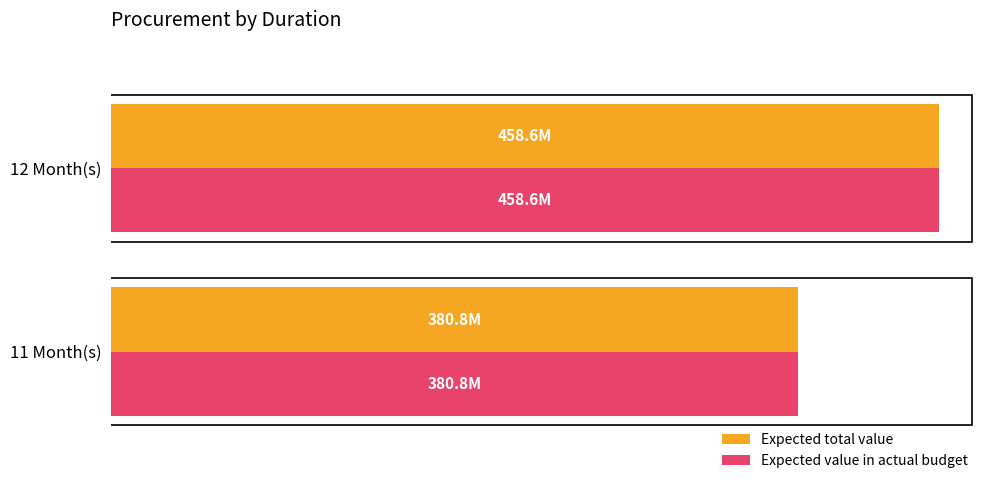

At which category is the sum across all series the highest?

12 Month(s)